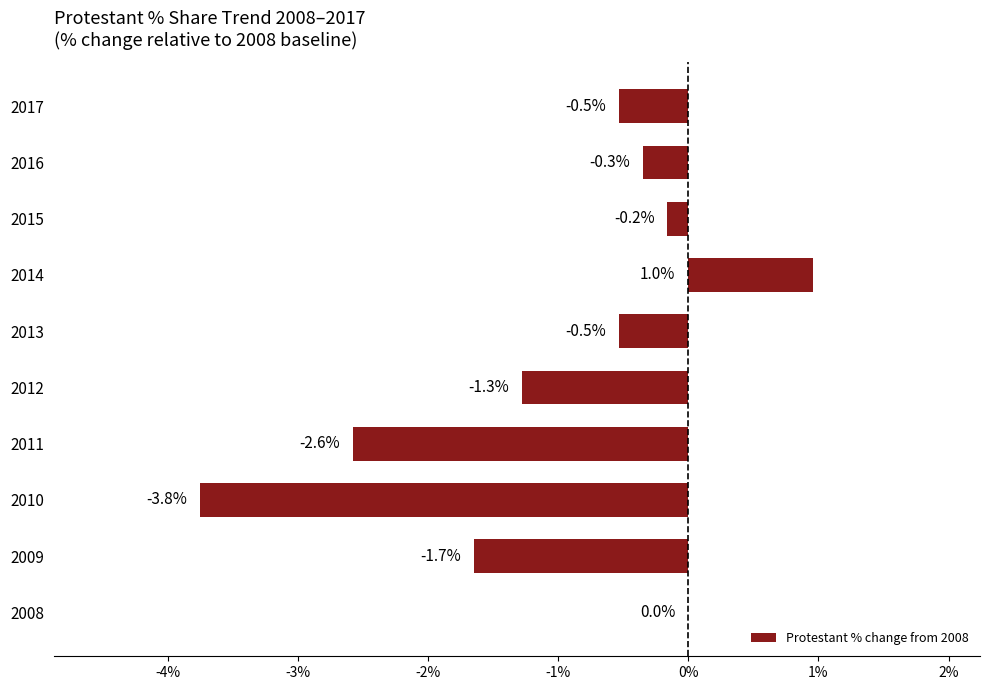

What is the sum of all values?

-9.9